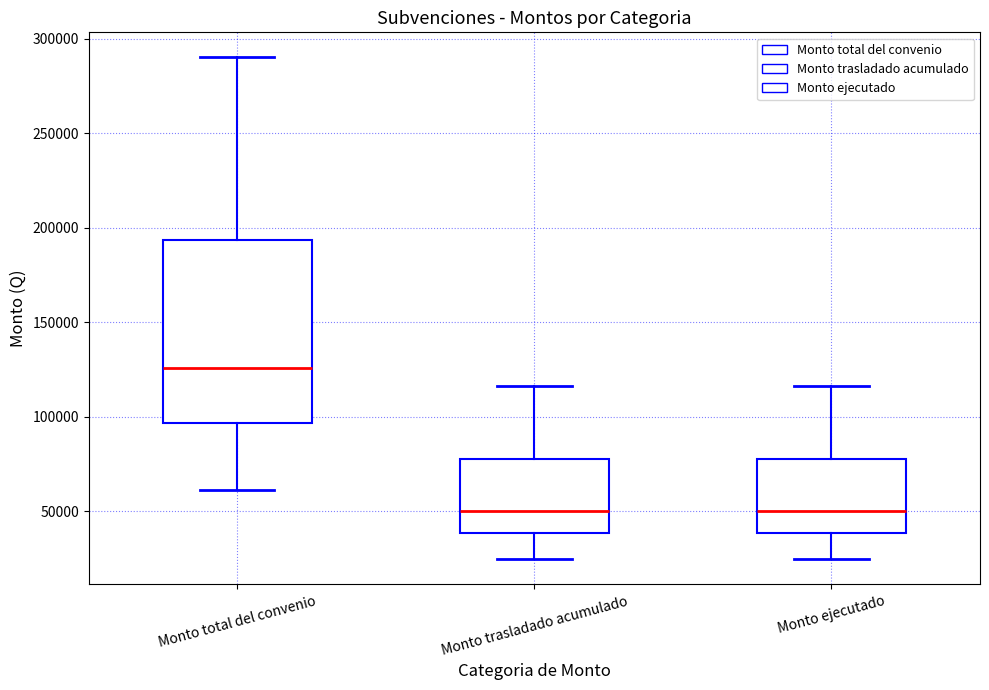

Where is the lower edge of the box for Monto ejecutado on the y-axis? The values are not printed on the chart, so give them approximately, as read against the axis.

40000